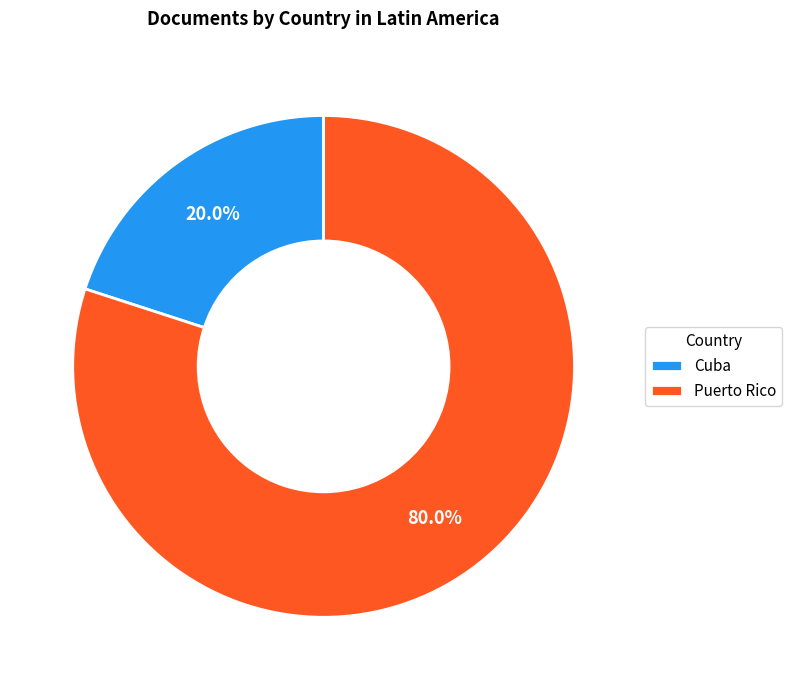

What percentage do Cuba and Puerto Rico together represent?

100.0%